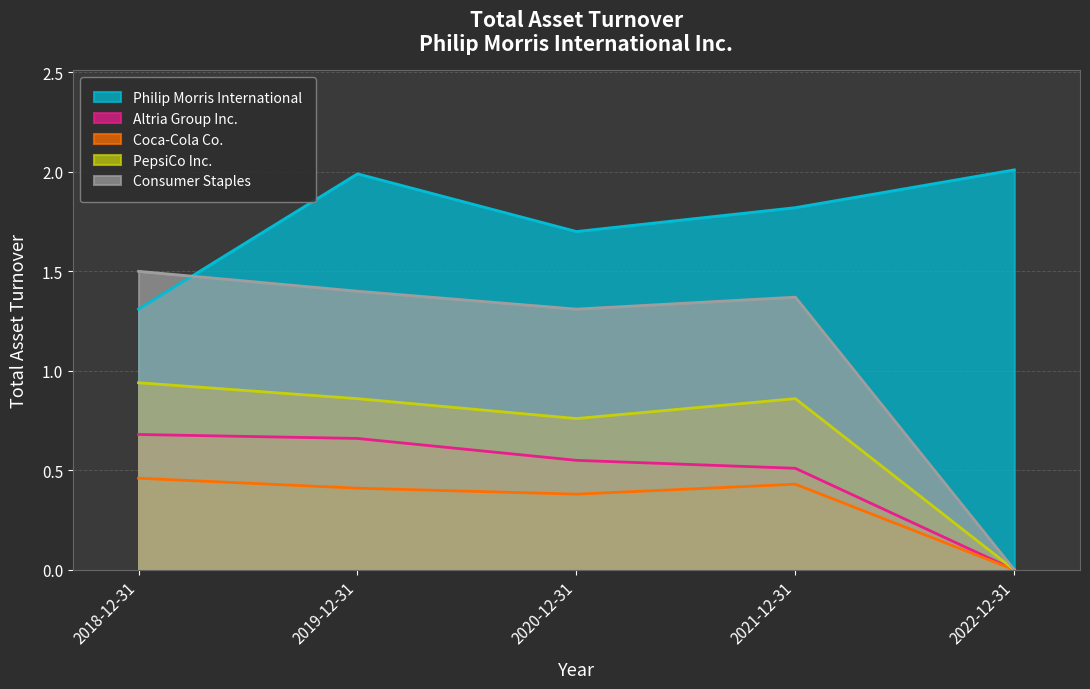

Reading right to left, extract all data points from this chart.

Philip Morris International: 2022-12-31=2.0	2021-12-31=1.8	2020-12-31=1.7	2019-12-31=2.0	2018-12-31=1.3
Altria Group Inc.: 2022-12-31=0.0	2021-12-31=0.5	2020-12-31=0.6	2019-12-31=0.7	2018-12-31=0.7
Coca-Cola Co.: 2022-12-31=0.0	2021-12-31=0.4	2020-12-31=0.4	2019-12-31=0.4	2018-12-31=0.5
PepsiCo Inc.: 2022-12-31=0.0	2021-12-31=0.9	2020-12-31=0.8	2019-12-31=0.9	2018-12-31=0.9
Consumer Staples: 2022-12-31=0.0	2021-12-31=1.4	2020-12-31=1.3	2019-12-31=1.4	2018-12-31=1.5